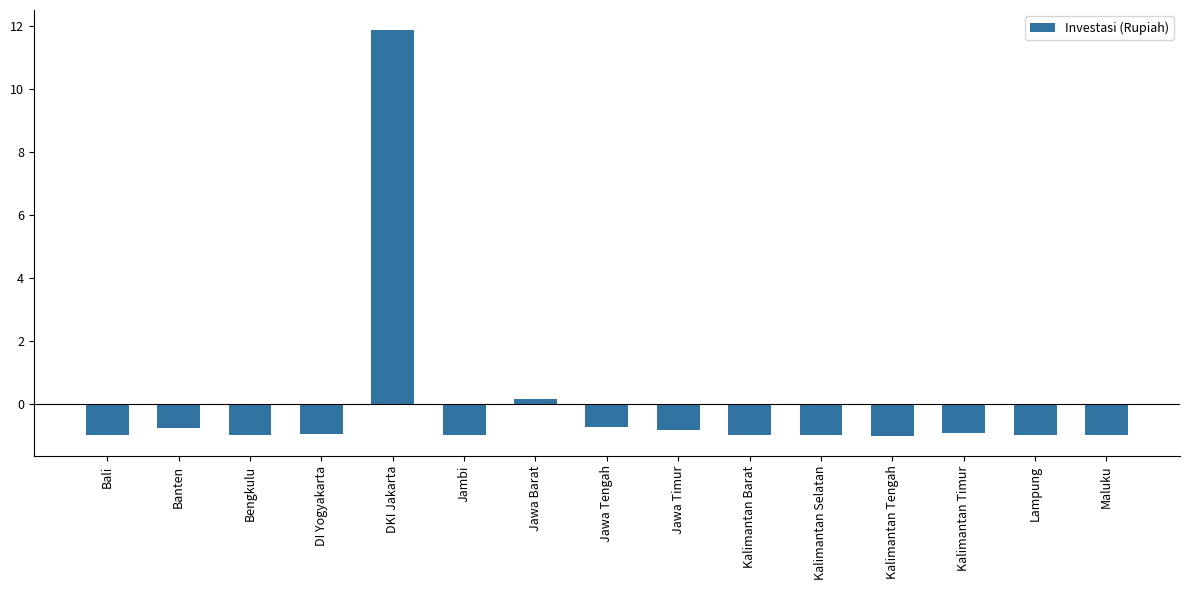

What is the label of the 2nd bar from the left?

Banten